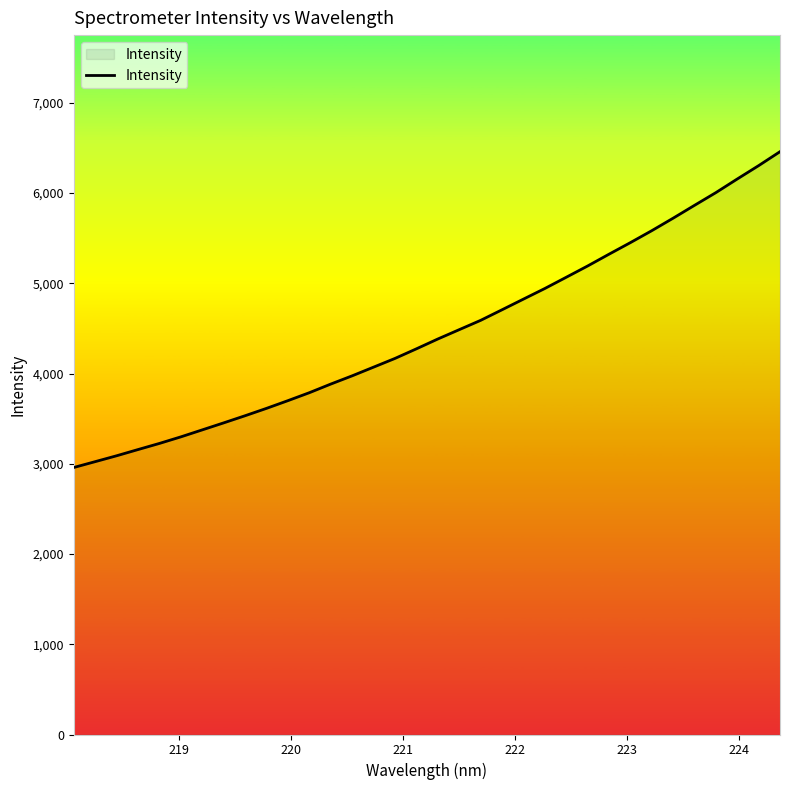

What is the maximum value shown in the chart?

6458.8